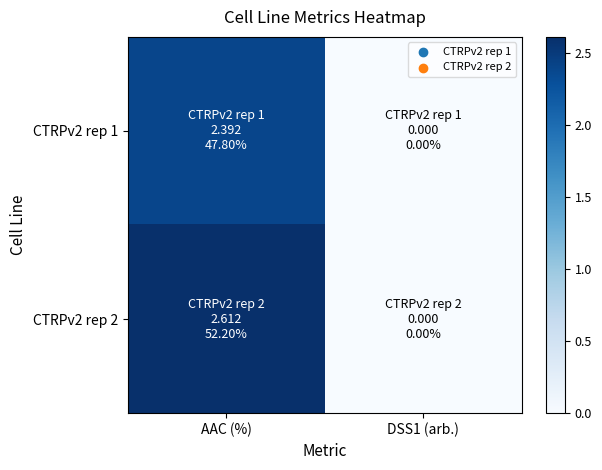

At which category does the chart reach its peak across all series?

AAC (%)